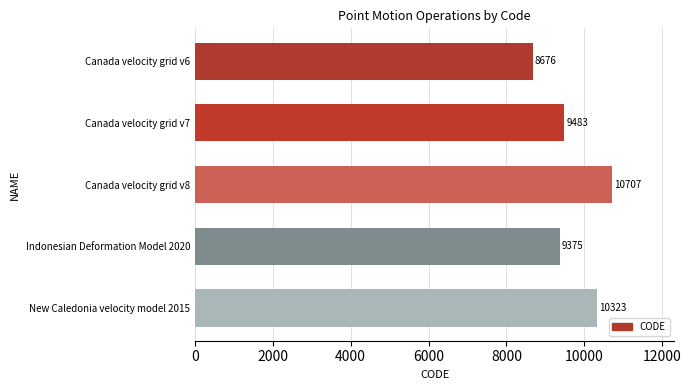

Which label corresponds to the largest value in the chart?

Canada velocity grid v8